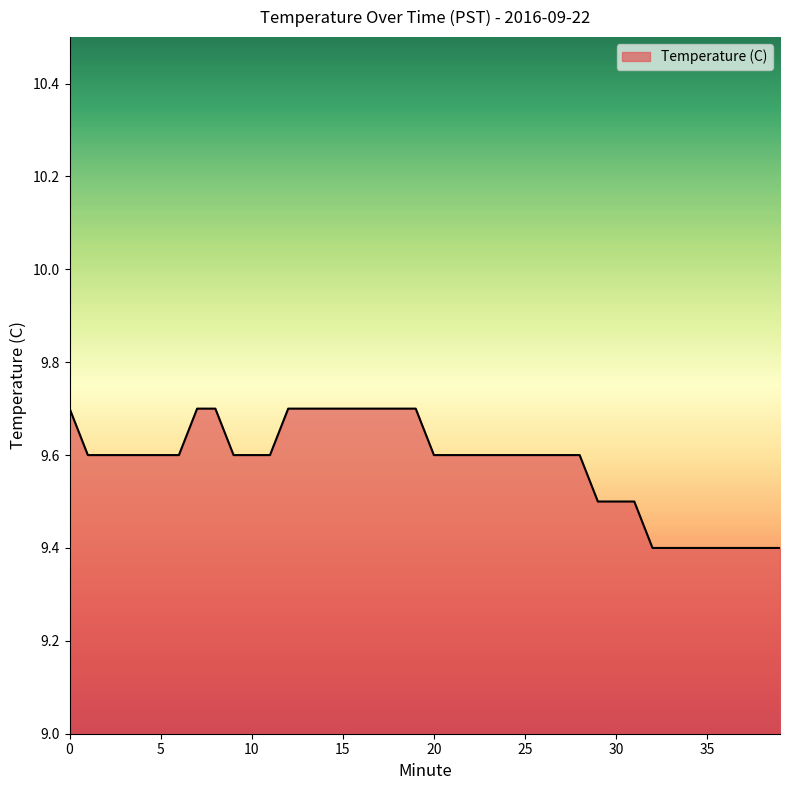

What is the sum of all values?

383.2